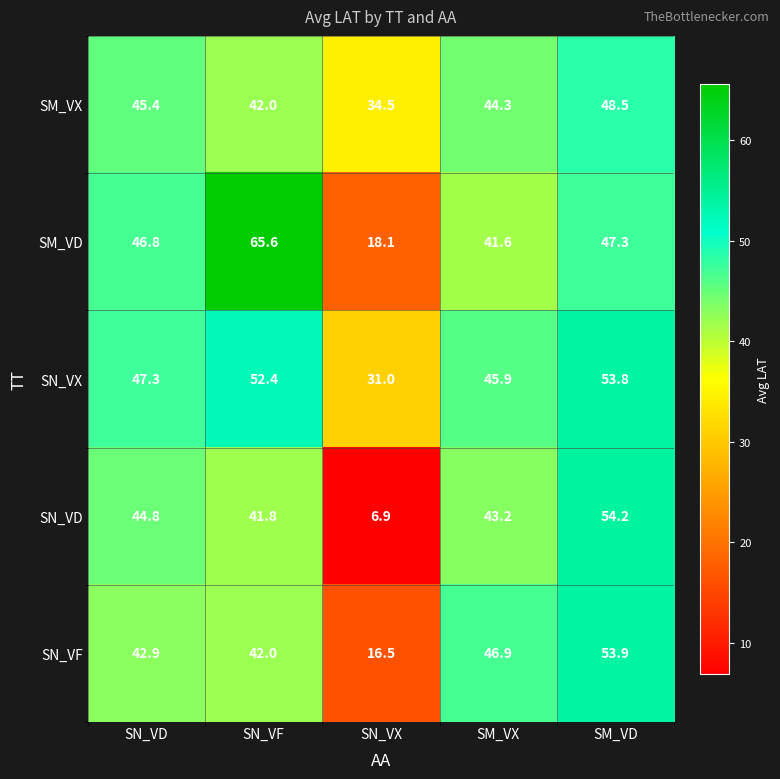

List the series in order of their peak value, highest first.

SM_VD, SN_VD, SN_VF, SN_VX, SM_VX